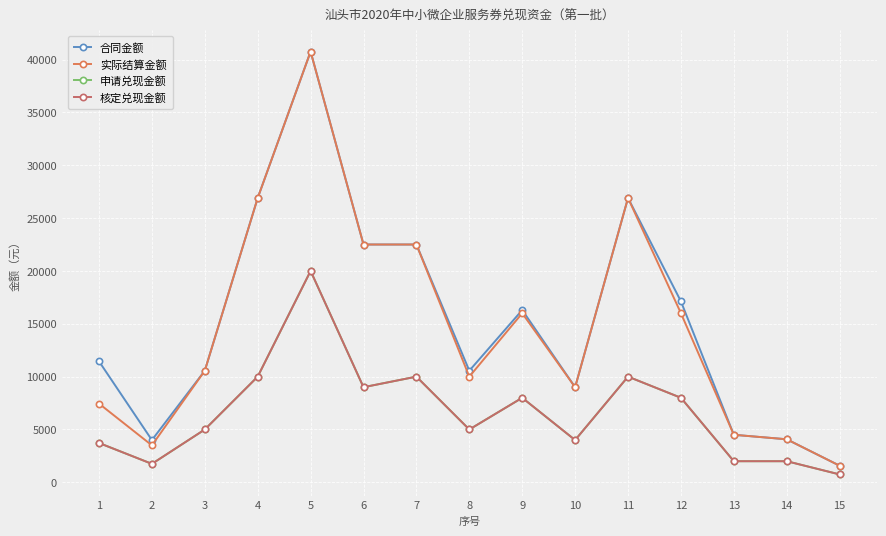

True or false: 申请兑现金额 and 合同金额 intersect in this chart.

False